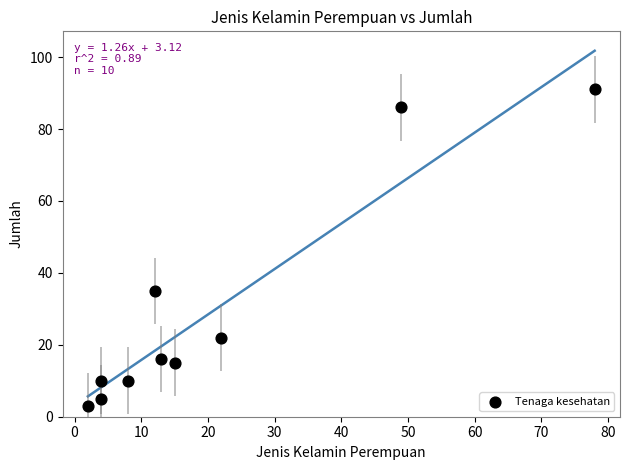

What Y value in the scatter plot is closest to 47?

35